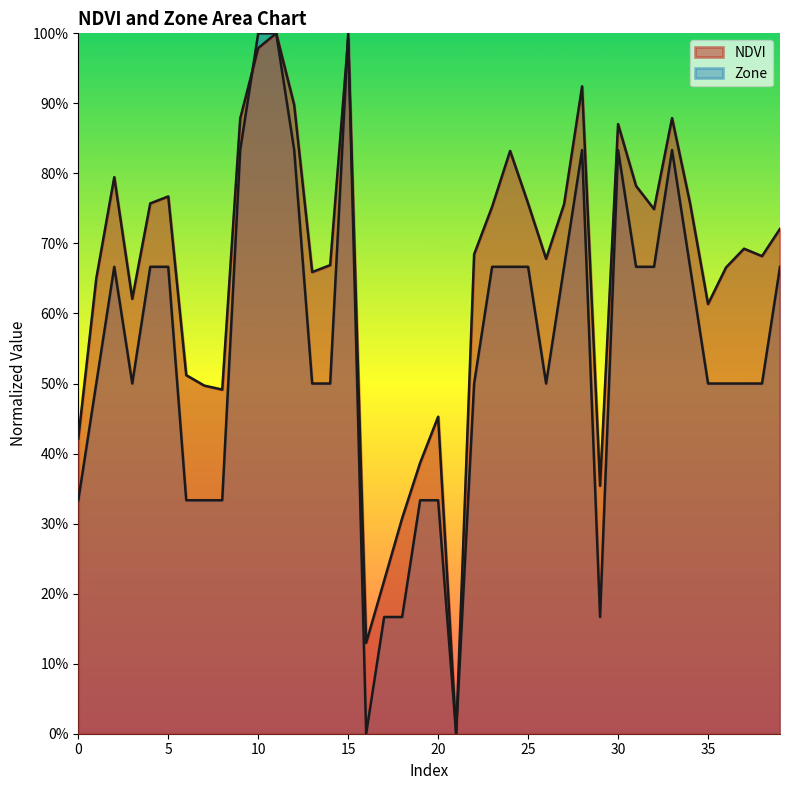

How many Zone values are between 0 and 1?

40